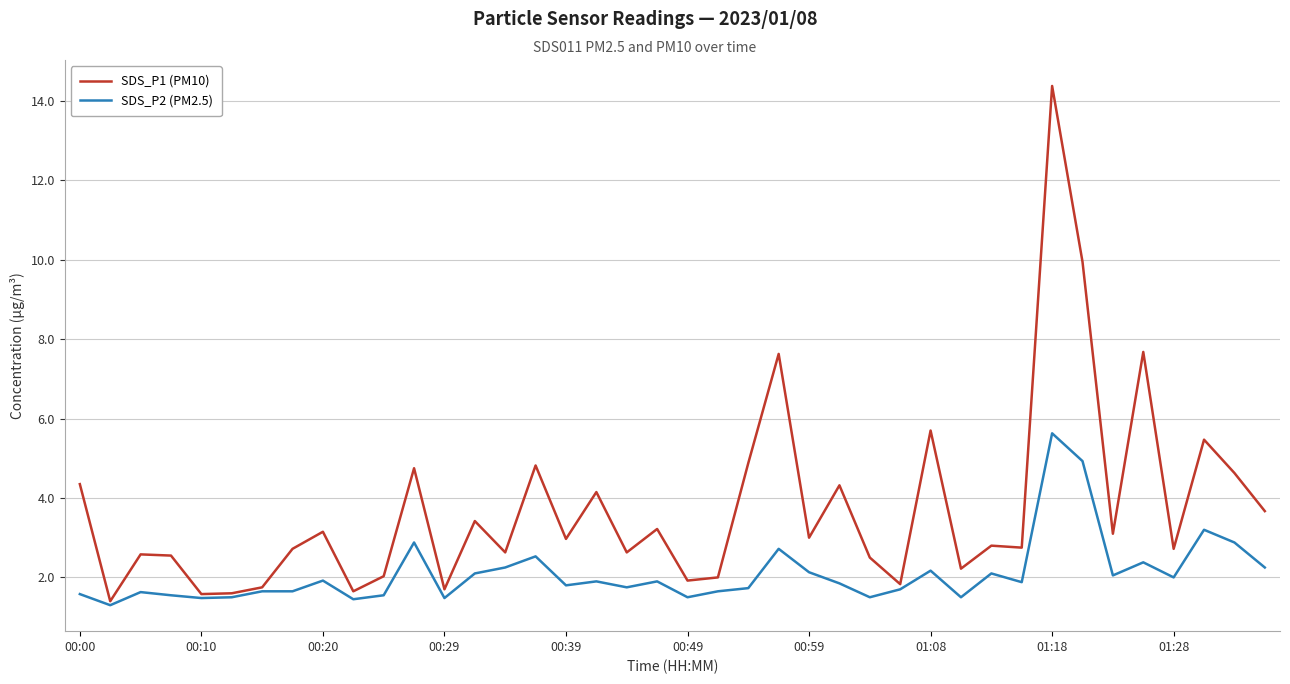

Which series has the widest spread of values?

SDS_P1 (PM10)